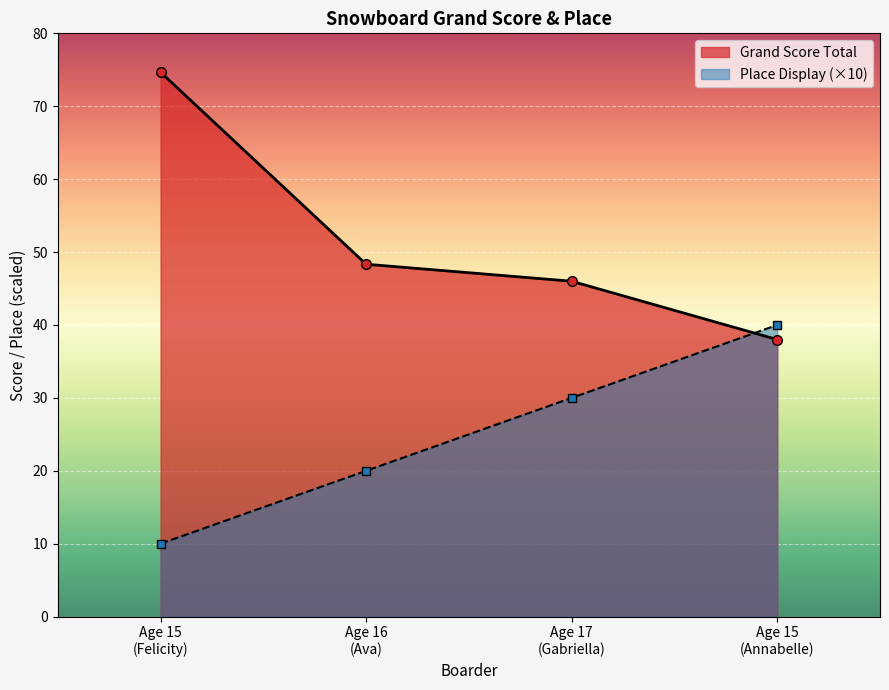

What is the difference between the maximum and minimum values in the Place Display series?

30.0